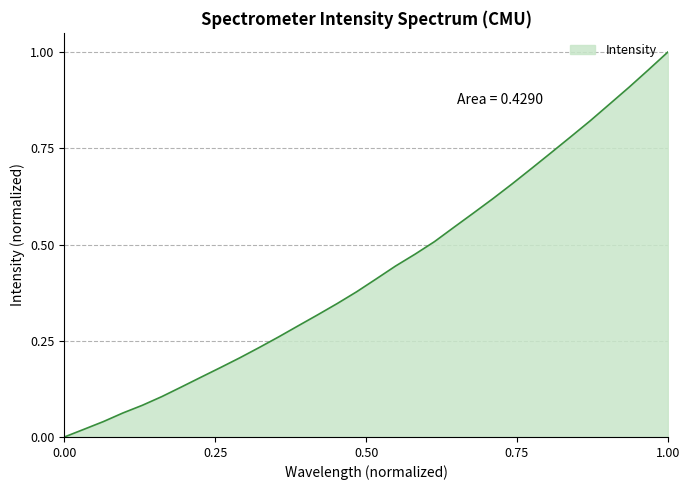

Does the chart display data point markers on the line(s)?

No